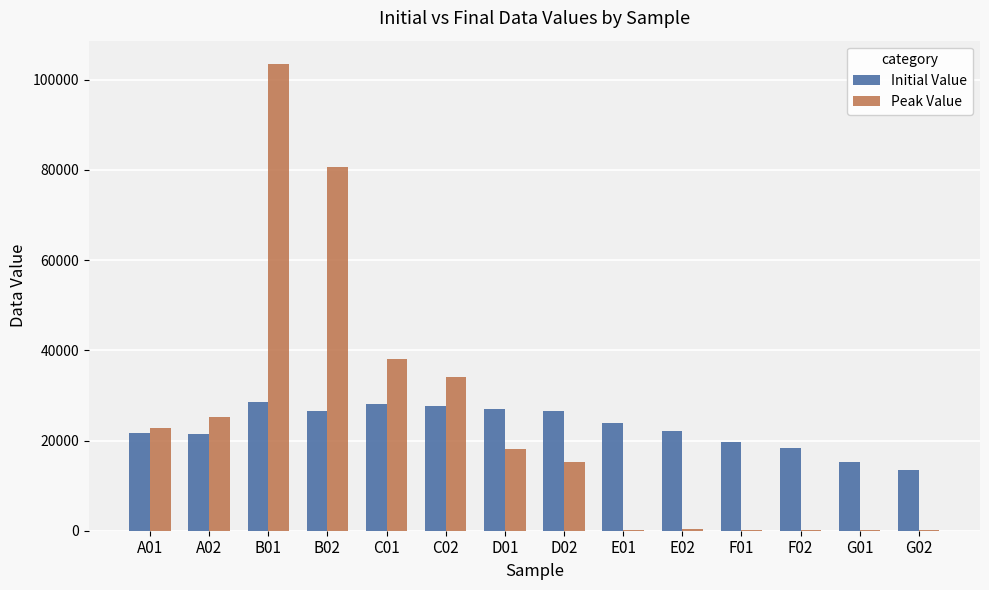

What is the sum of all Initial Value values?

320141